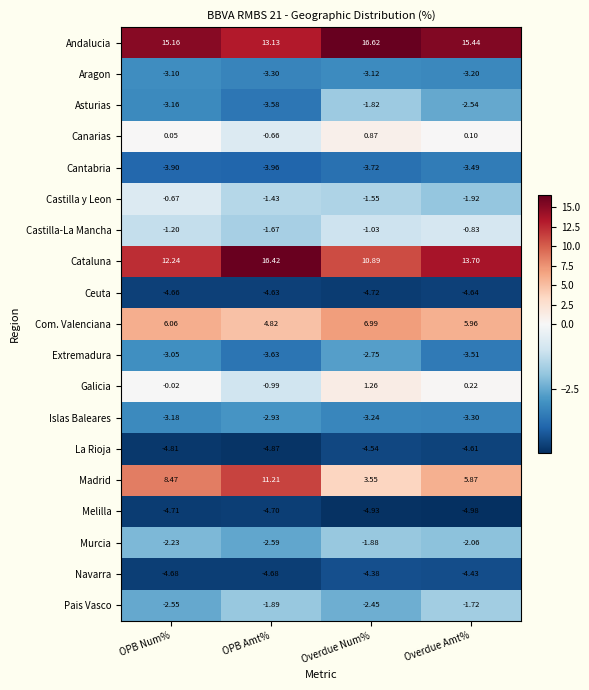

List the labels in order of Extremadura value, smallest first.

OPB Amt%, Overdue Amt%, OPB Num%, Overdue Num%